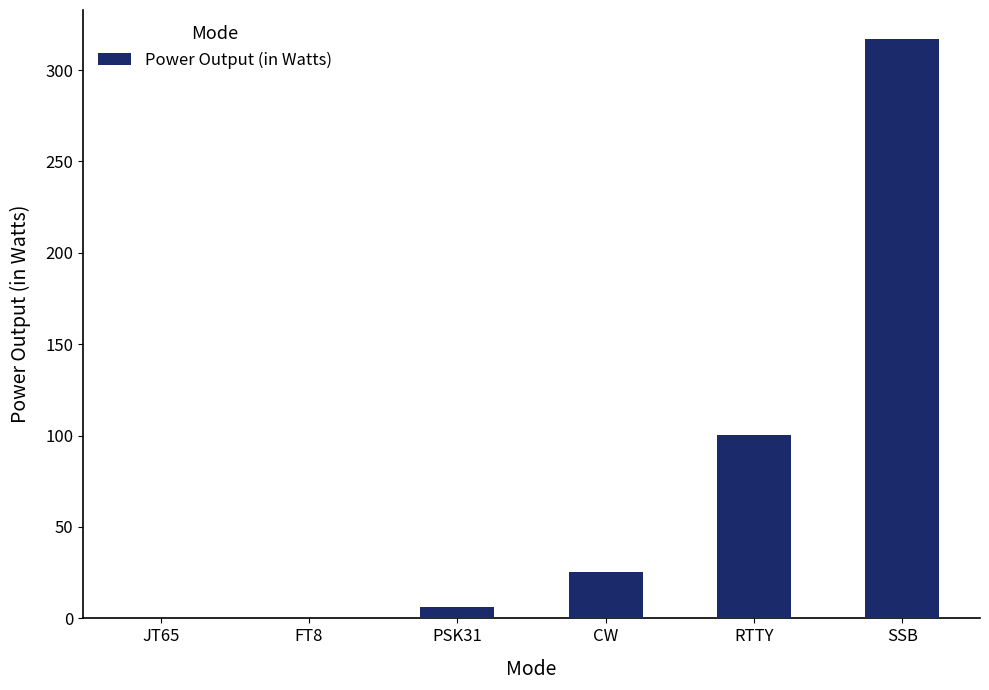

What is the difference between the values at FT8 and PSK31?

6.1